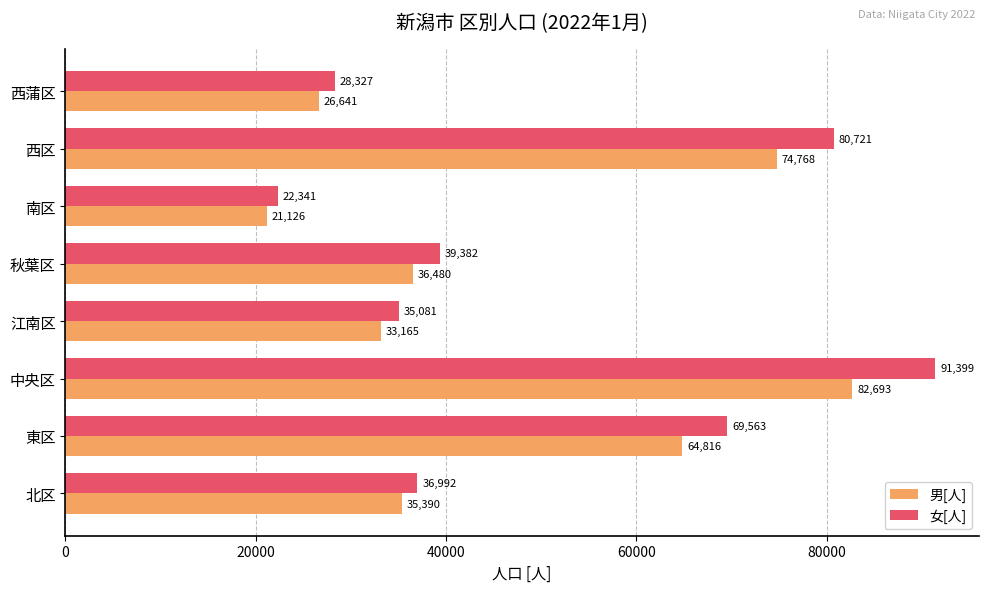

Which series has the largest total across all categories?

女[人]